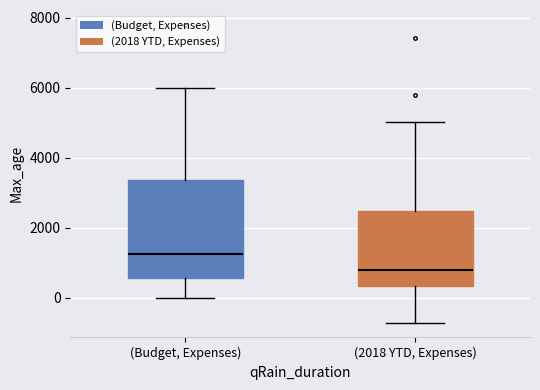

Reading left to right, read every box against the y-axis: the position of its median line, the range the box covers, and the ends of its whiskers. The values are not printed on the chart, so give them approximately, as read against the axis.

(Budget, Expenses): median 1200, box 600 to 3400, whiskers 0 to 6000
(2018 YTD, Expenses): median 800, box 400 to 2400, whiskers -800 to 5000